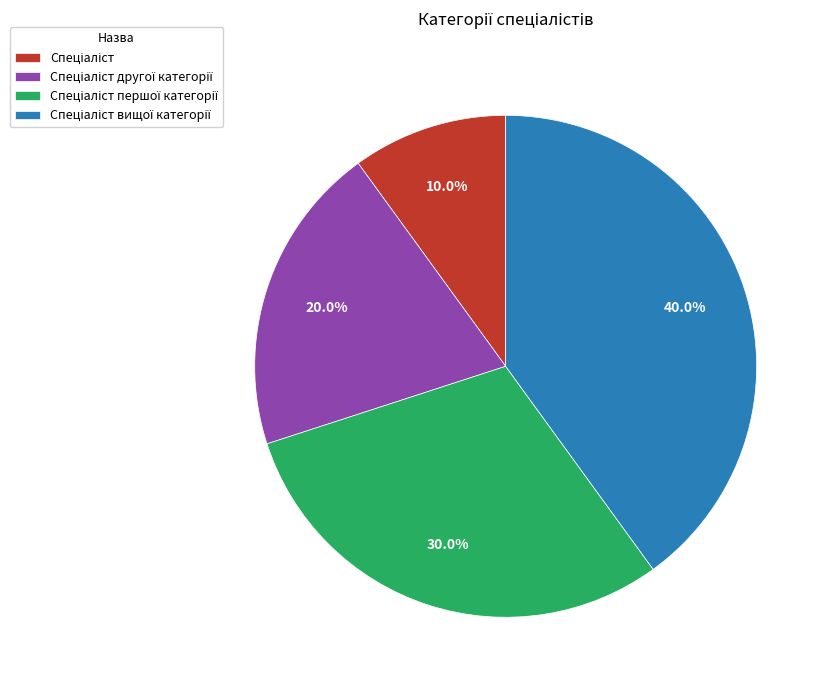

How many segments does this pie chart have?

4